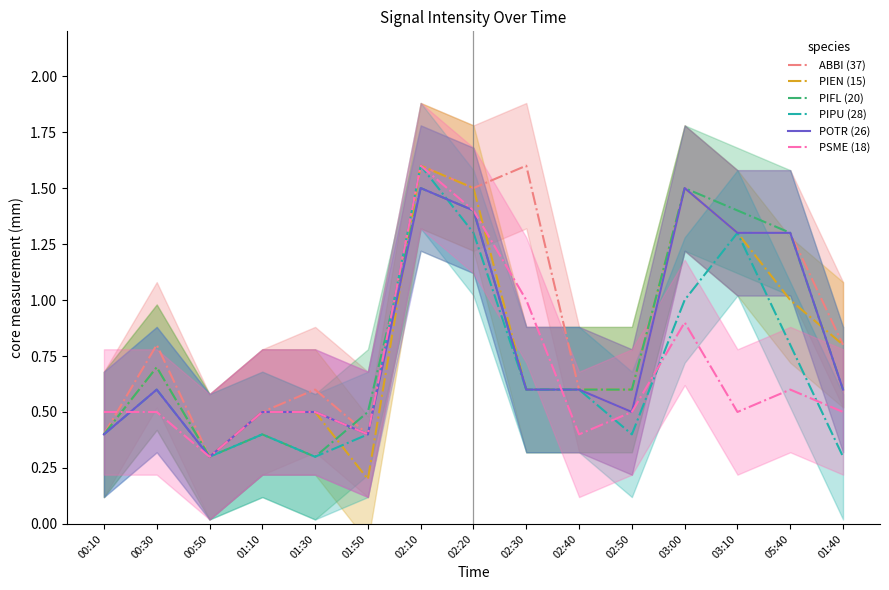

What are all the series names shown in the legend?

ABBI (37), PIEN (15), PIFL (20), PIPU (28), POTR (26), PSME (18)